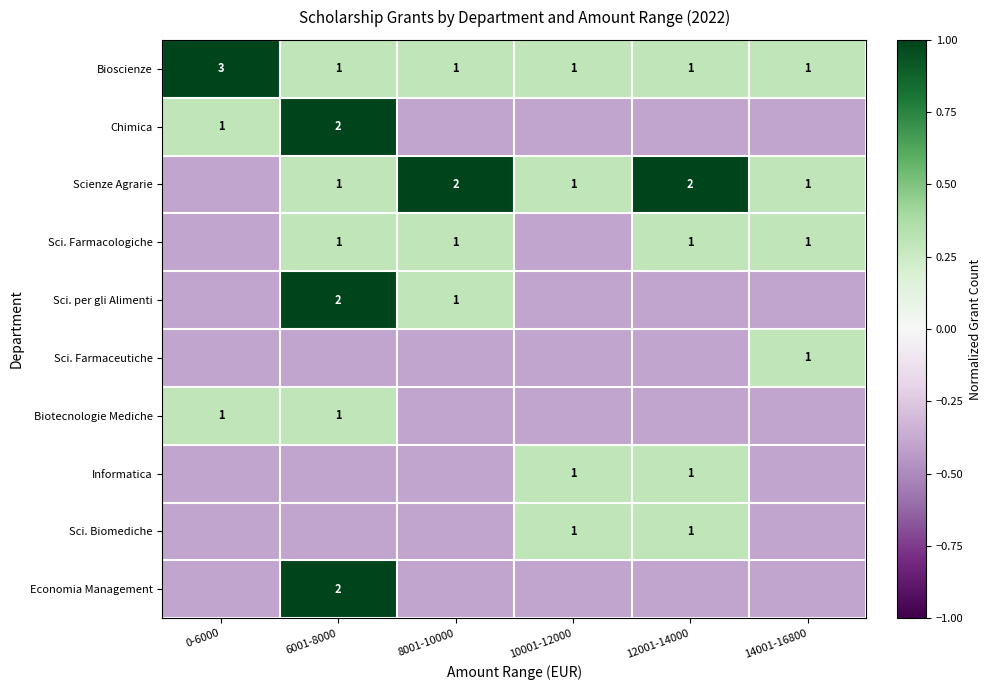

How many series are shown in this chart?

10